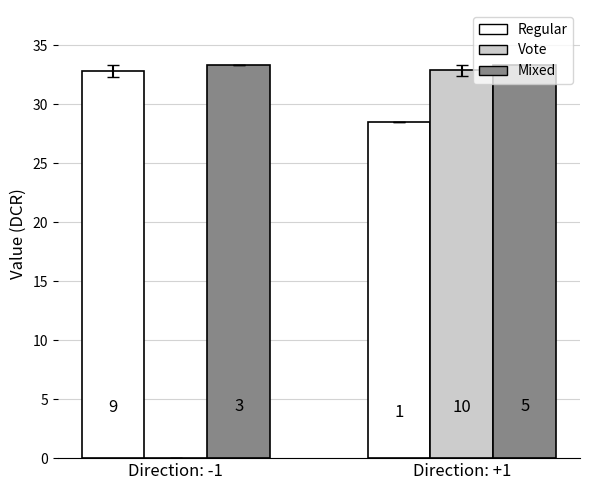

What is the difference between the highest and lowest values at Direction: +1?

4.9